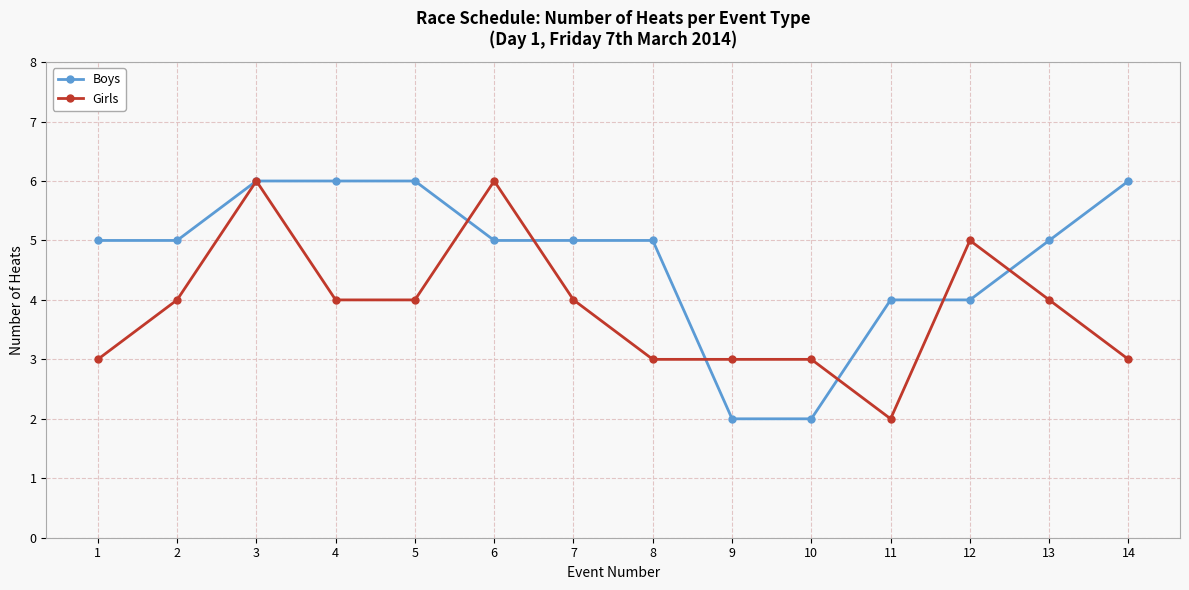

What is the approximate value of Boys at 10?

2